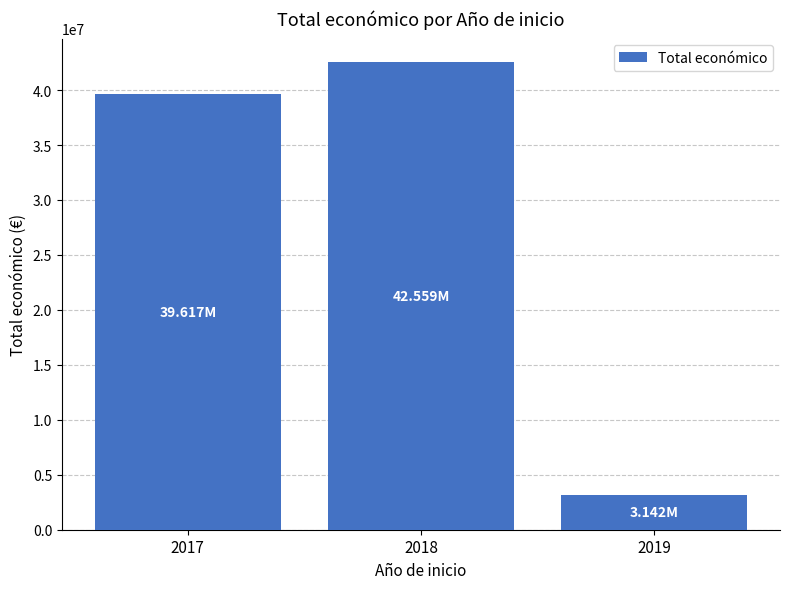

Which has a higher value, 2017 or 2019?

2017